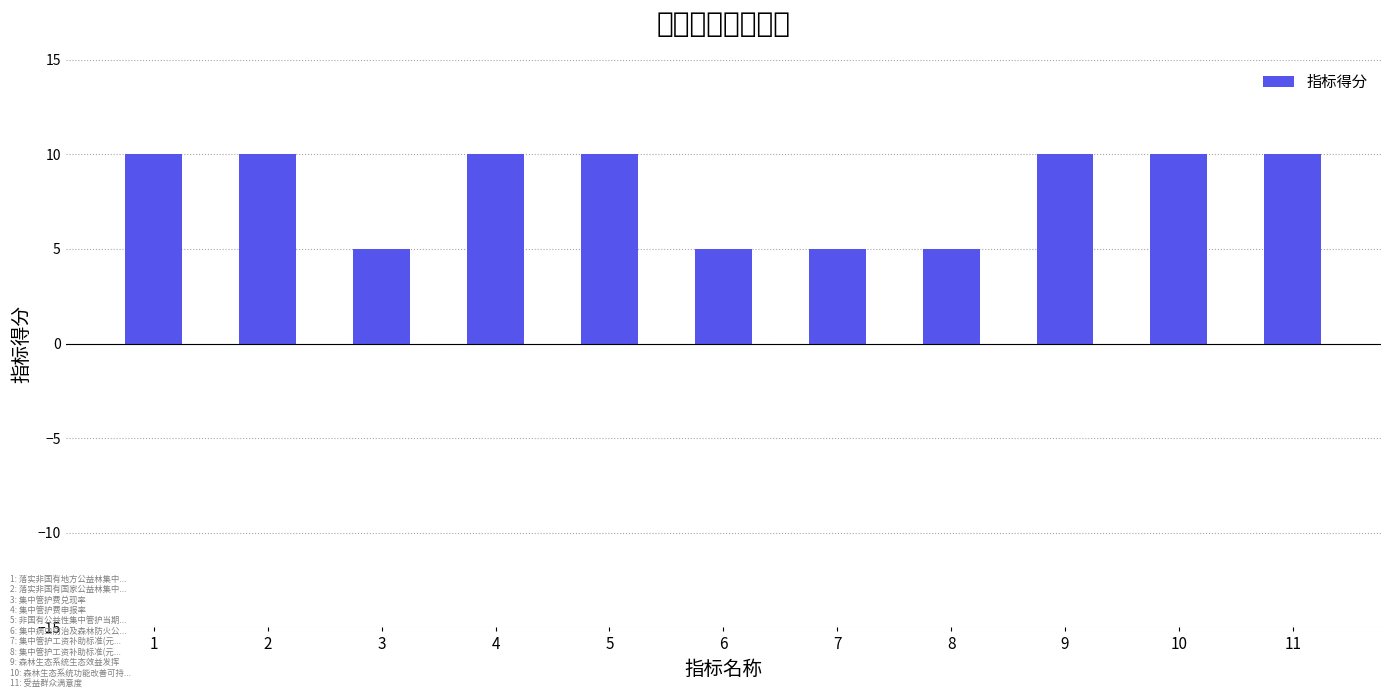

Reading left to right, transcribe all the data shown in this chart.

1=10	2=10	3=5	4=10	5=10	6=5	7=5	8=5	9=10	10=10	11=10